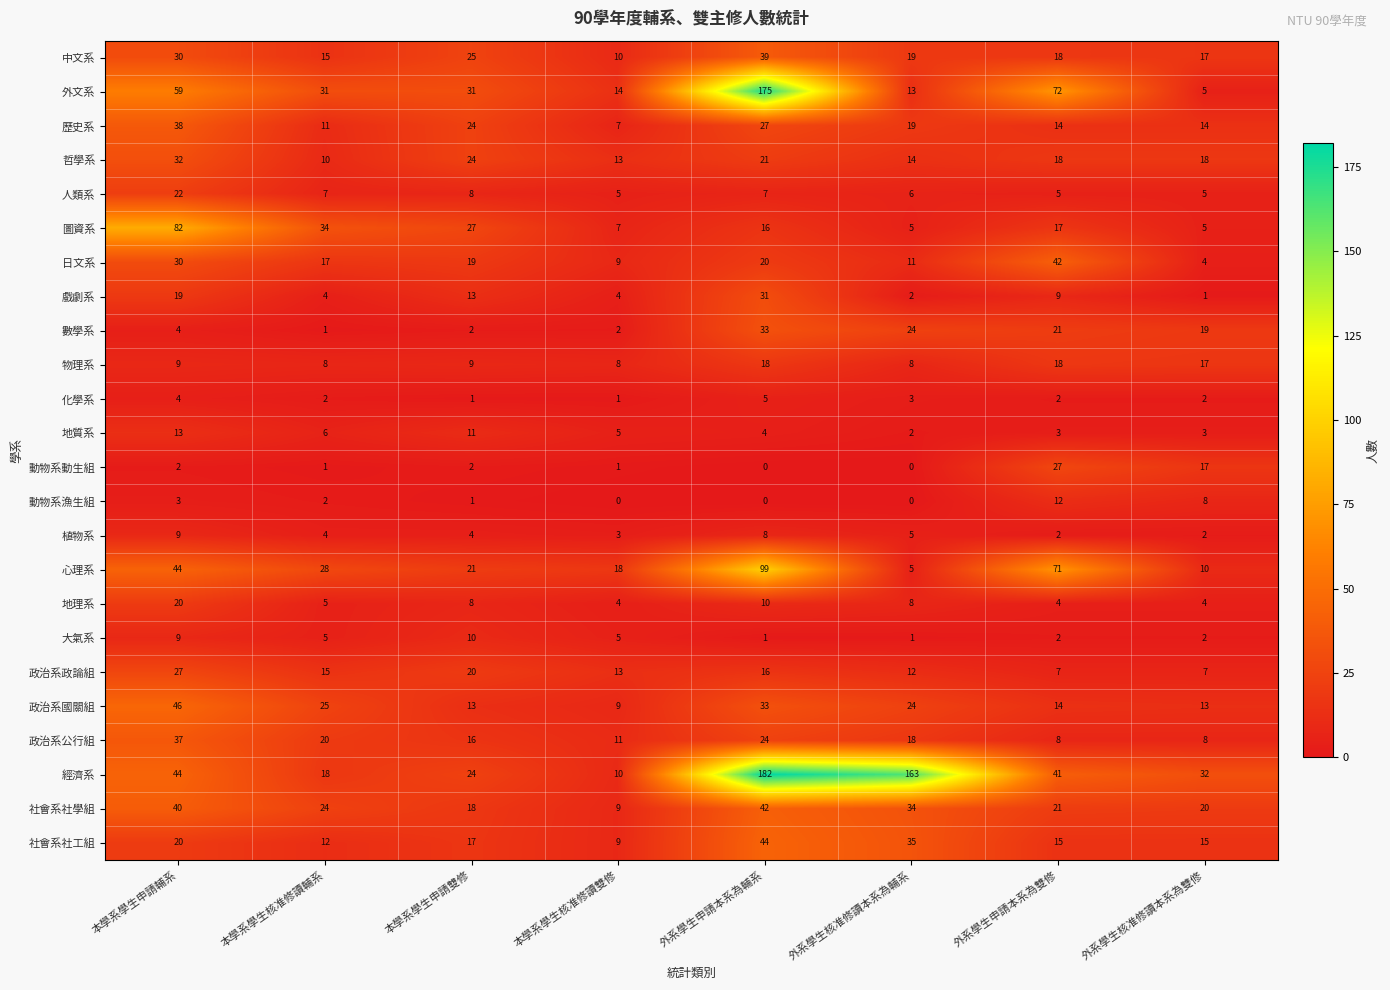

At which category is the sum across all series the highest?

外系學生申請本系為輔系